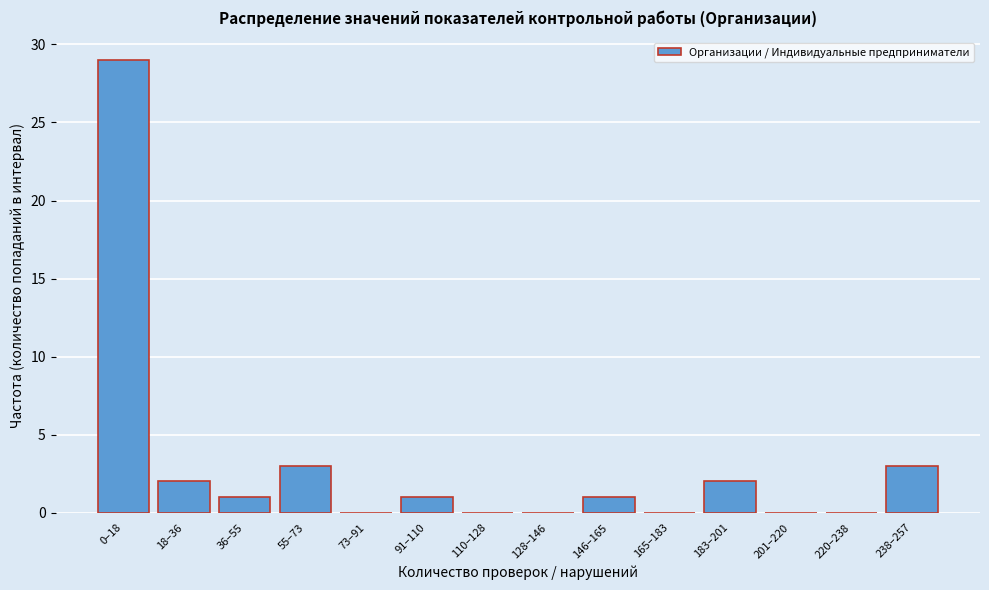

Reading right to left, extract all data points from this chart.

238–257=3	220–238=0	201–220=0	183–201=2	165–183=0	146–165=1	128–146=0	110–128=0	91–110=1	73–91=0	55–73=3	36–55=1	18–36=2	0–18=29